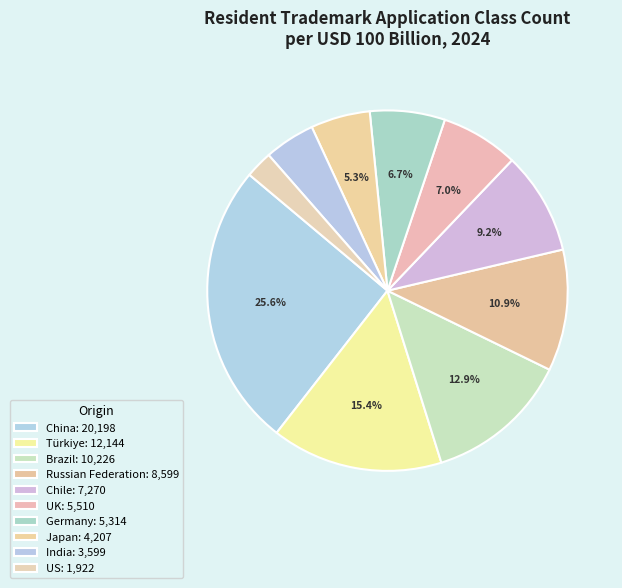

Is there a majority slice in this chart?

No